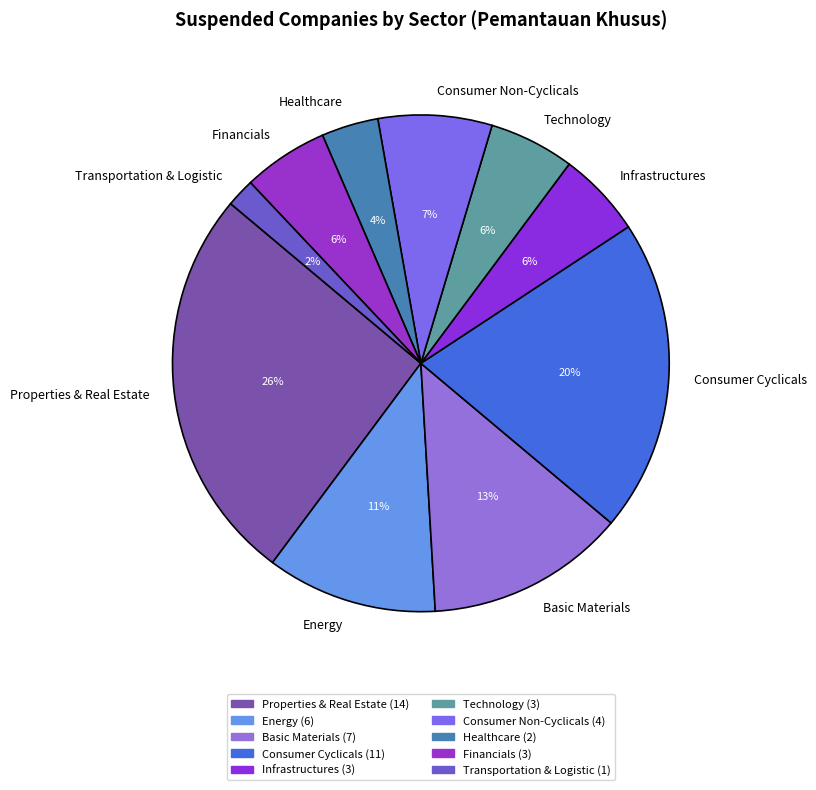

How many slices are in this pie chart?

10